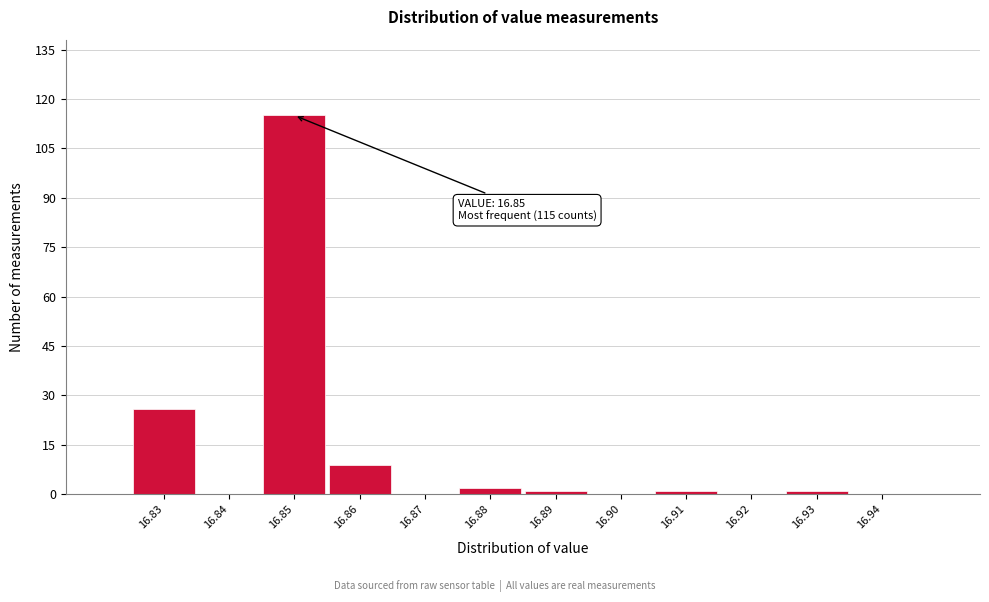

Reading left to right, extract all data points from this chart.

16.83=26	16.84=0	16.85=115	16.86=9	16.87=0	16.88=2	16.89=1	16.90=0	16.91=1	16.92=0	16.93=1	16.94=0